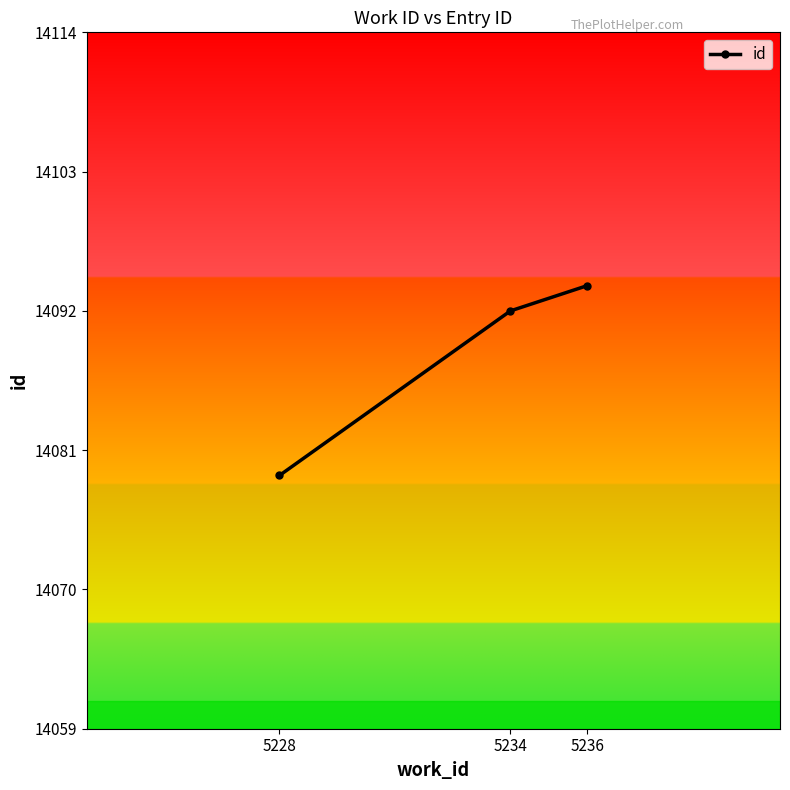

What is the sum of all values?

42265